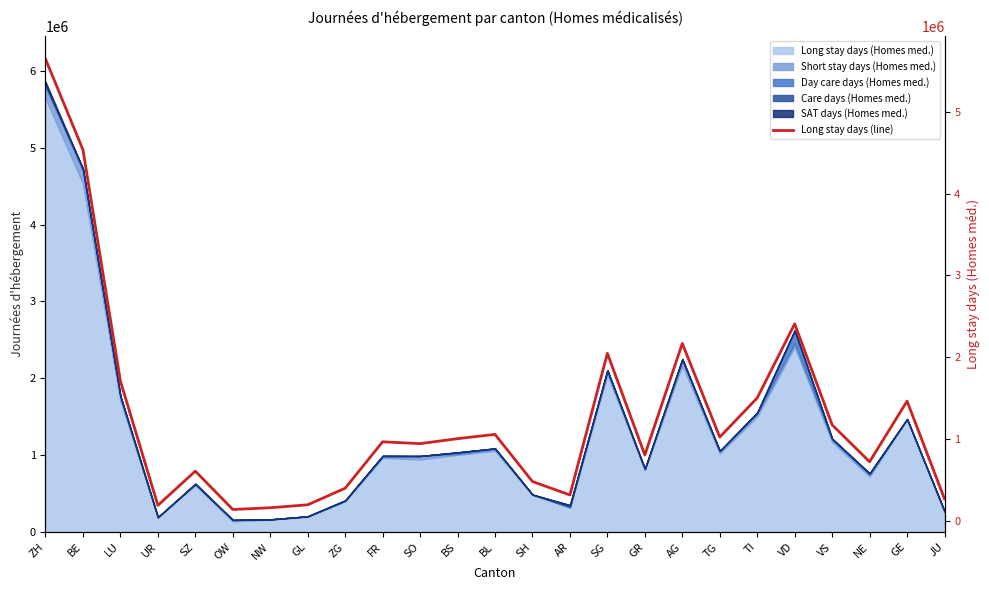

What is the difference between the second highest and second lowest values?

4375972